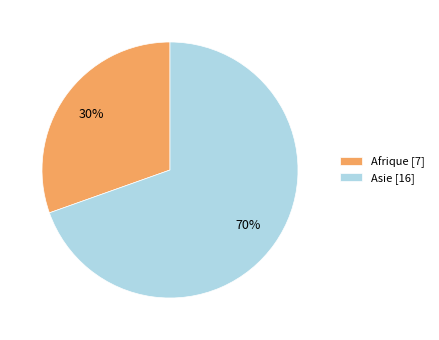

How many slices are in this pie chart?

2